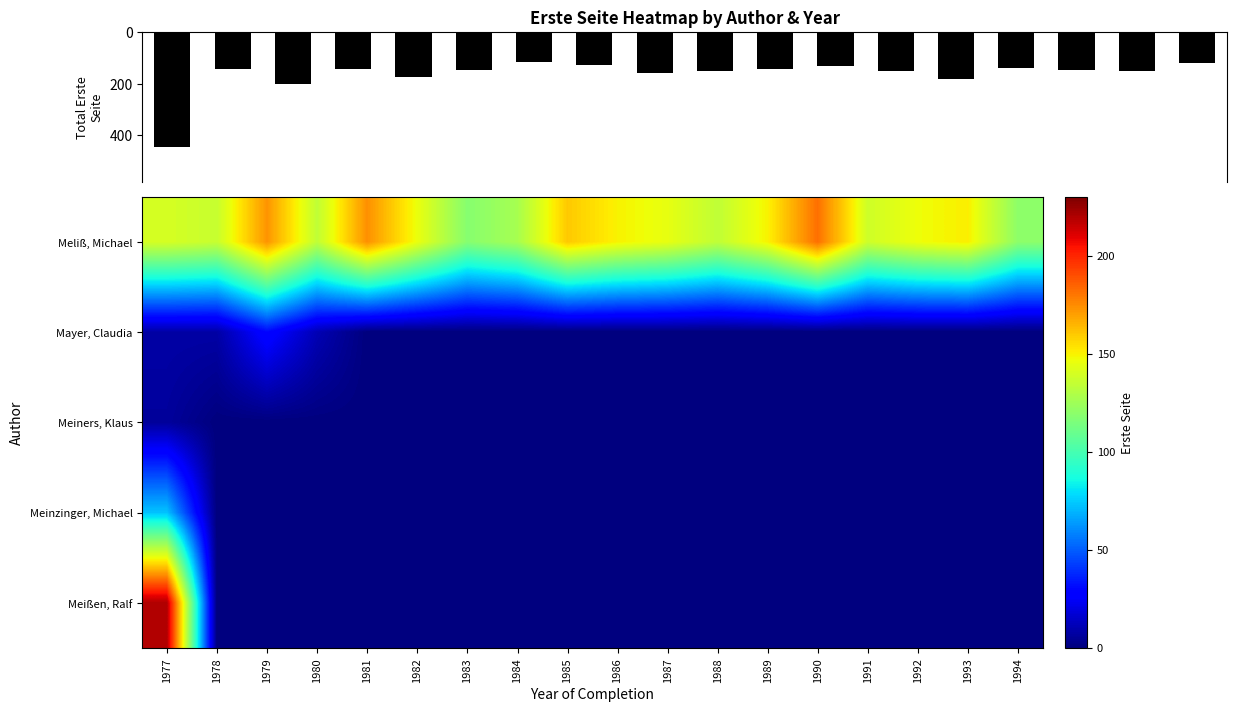

The value of Total Erste Seite at 1986 is 150. True or false?

True